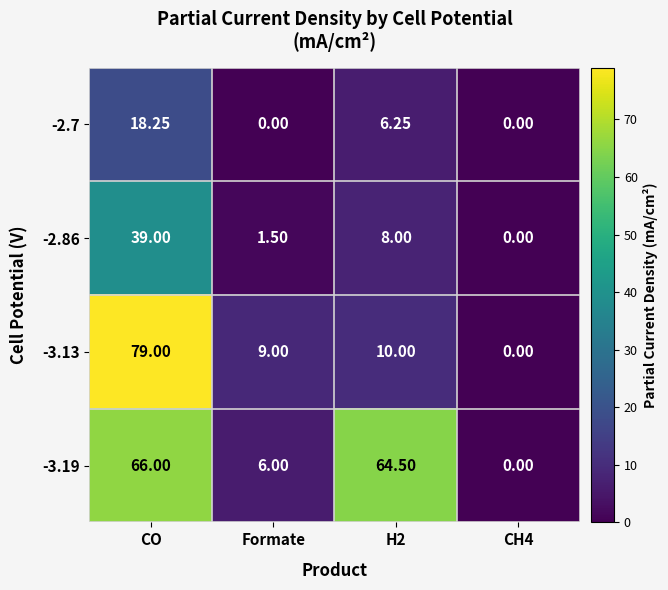

Is the value of -3.13 at Formate greater than the value of -2.86 at Formate?

Yes